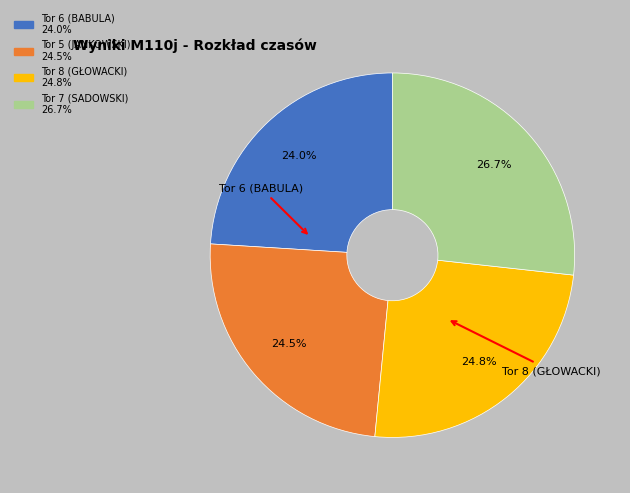

Is there a majority slice in this chart?

No